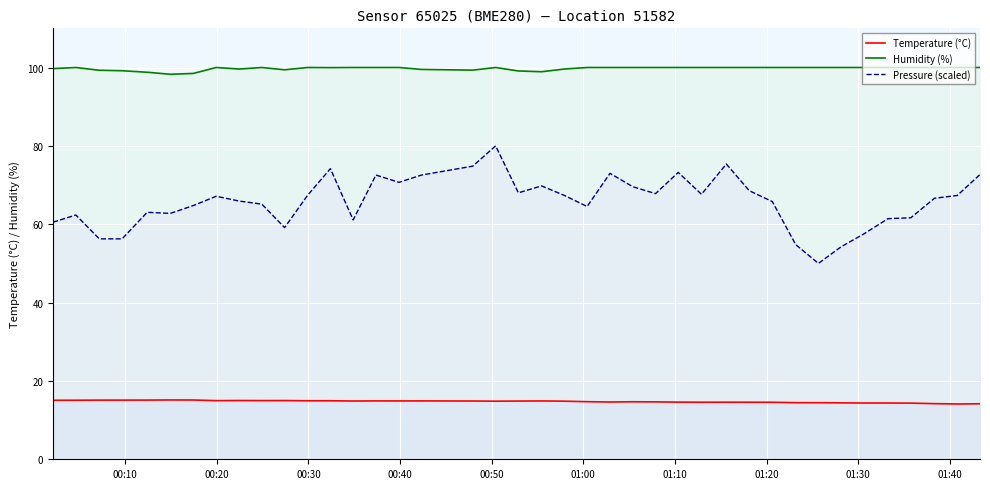

What is the greatest value displayed?

100.0